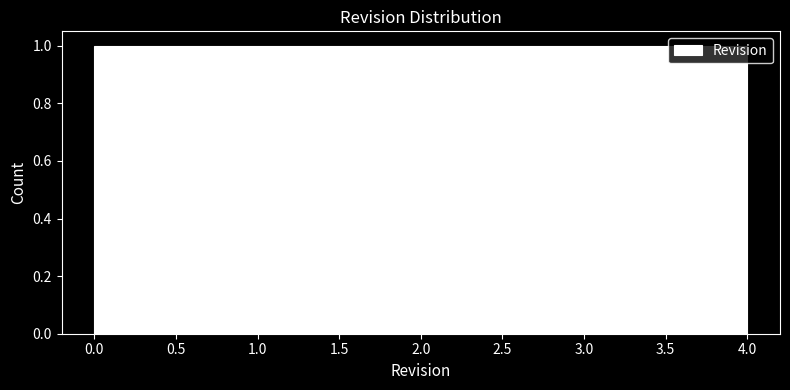

Reading left to right, list every bar in this chart as the range it spans on the x-axis followed by its height. The values are not printed on the chart, so give them approximately, as read against the axis.

0.0 to 0.8: 1
0.8 to 1.6: 1
1.6 to 2.4: 1
2.4 to 3.2: 1
3.2 to 4.0: 1